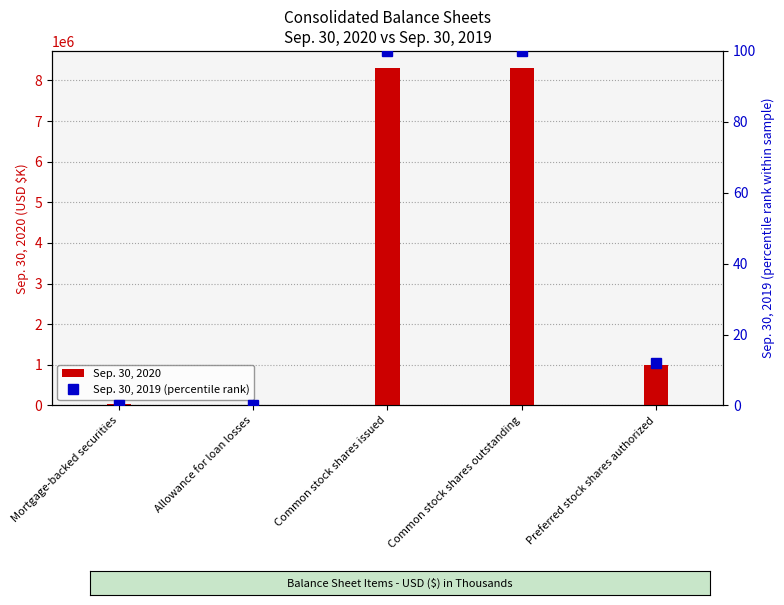

Reading left to right, what are all the values shown in this chart?

Sep. 30, 2020: 29827.0	13414.0	8310793.0	8310793.0	1000000.0
Sep. 30, 2019 (percentile rank): 0.3	0.0	100.0	100.0	11.9